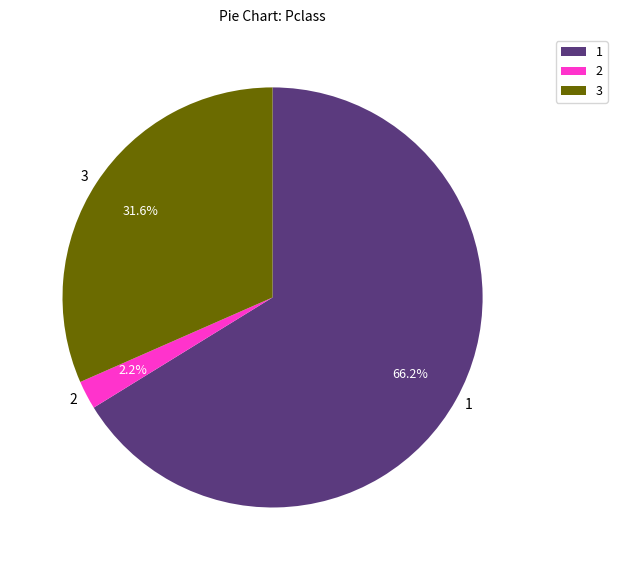

How many segments does this pie chart have?

3